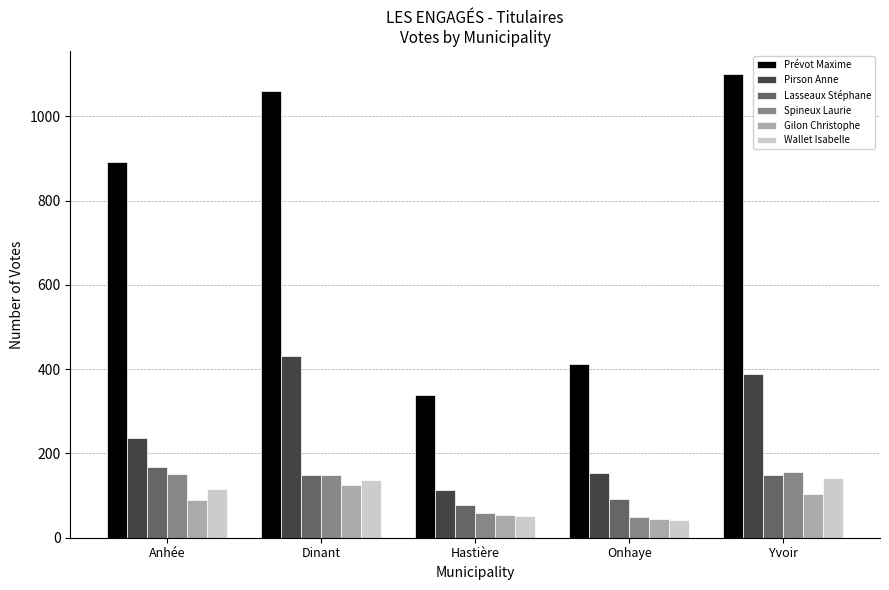

How many series are shown in this chart?

6